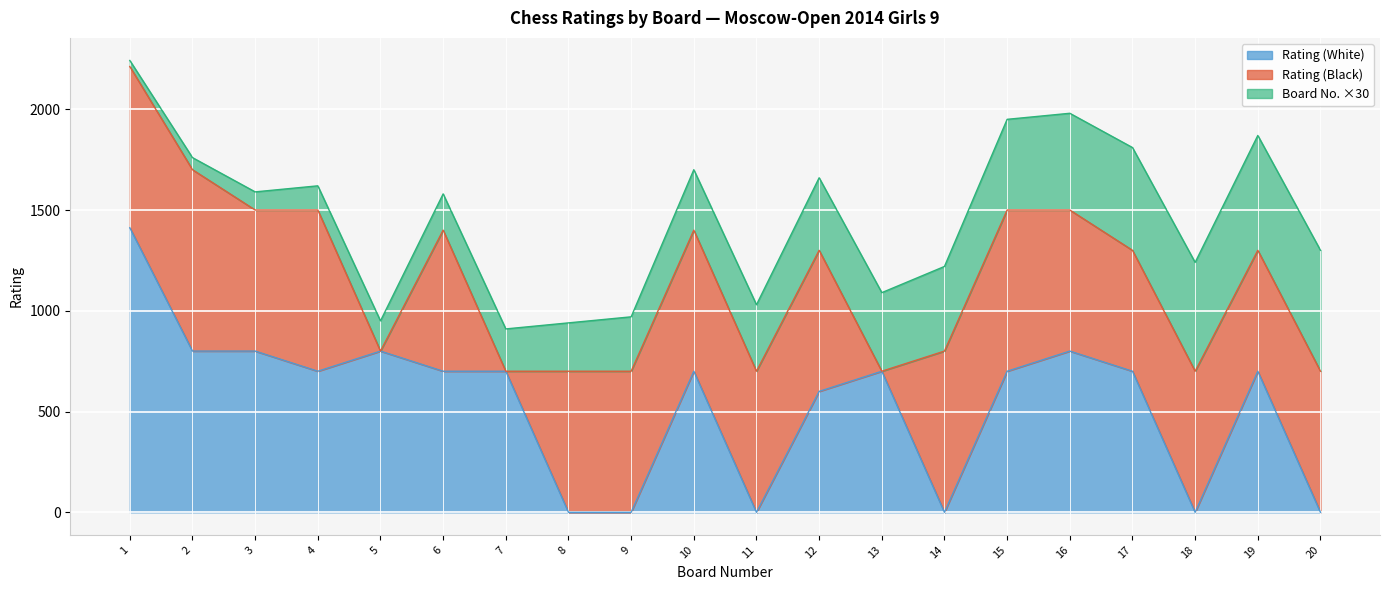

At which category does Rating (White) reach its first local valley?

4